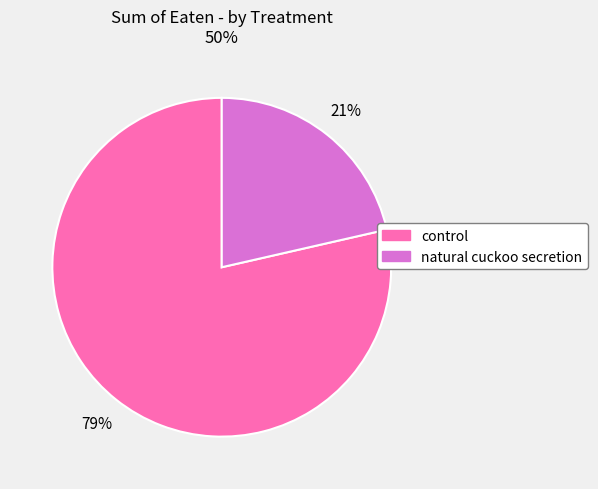

What is the largest slice in the pie chart?

control